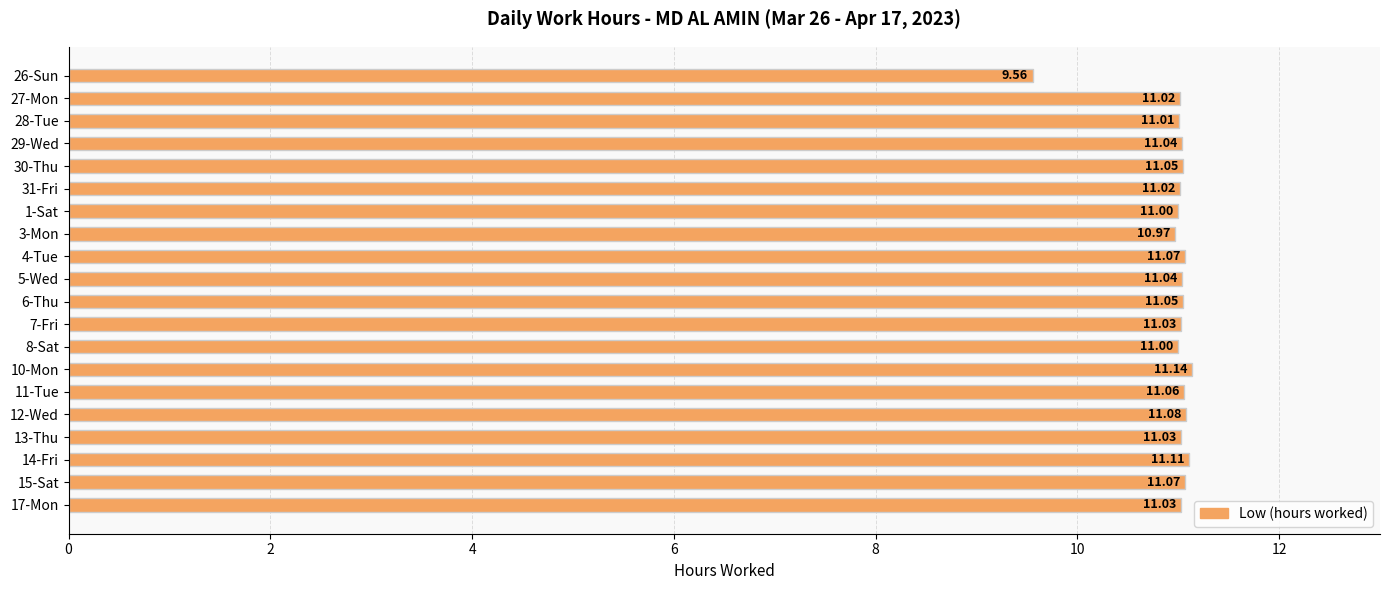

What is the sum of all values?

219.4